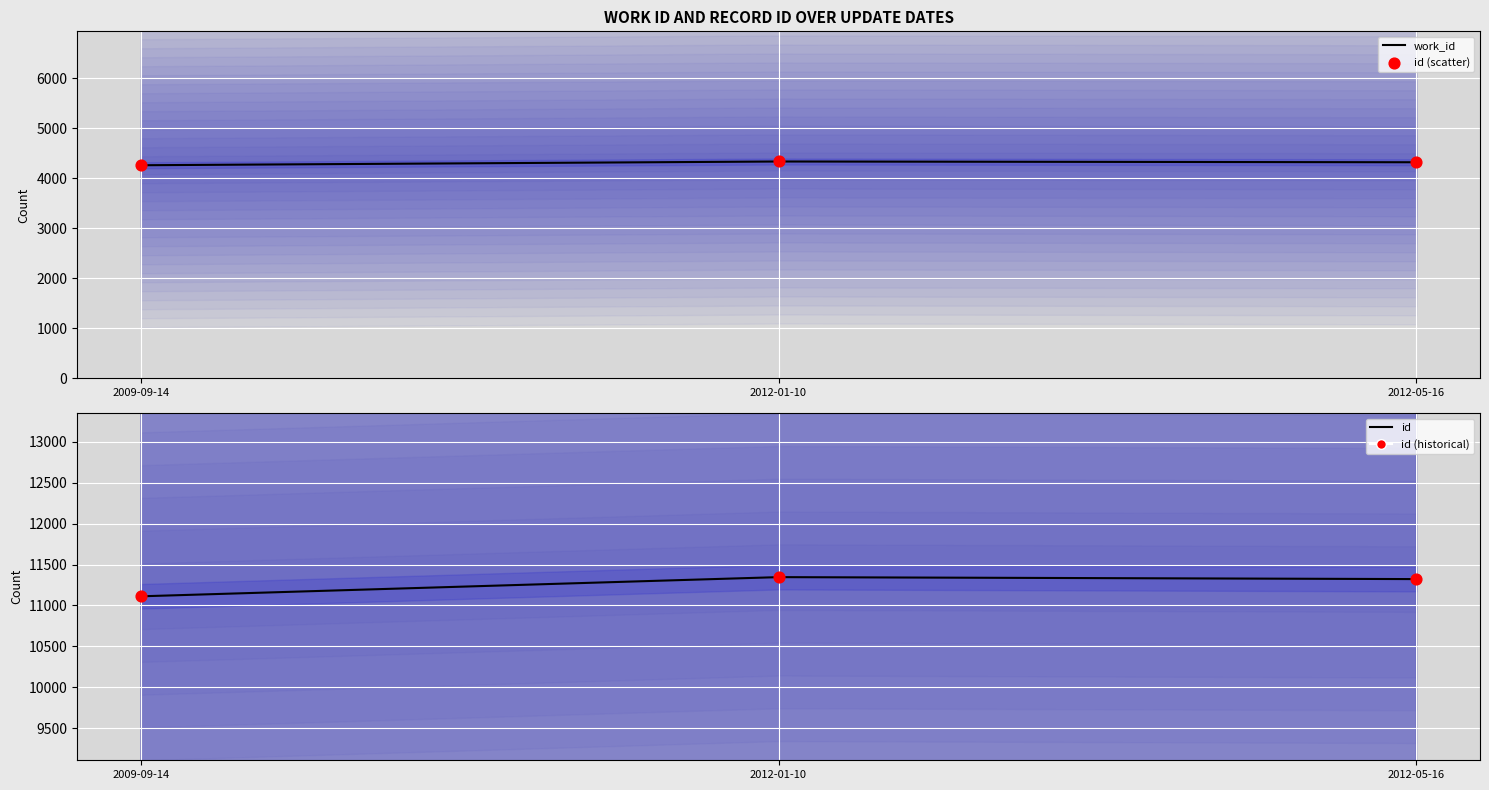

Which series has the widest spread of Y values?

id